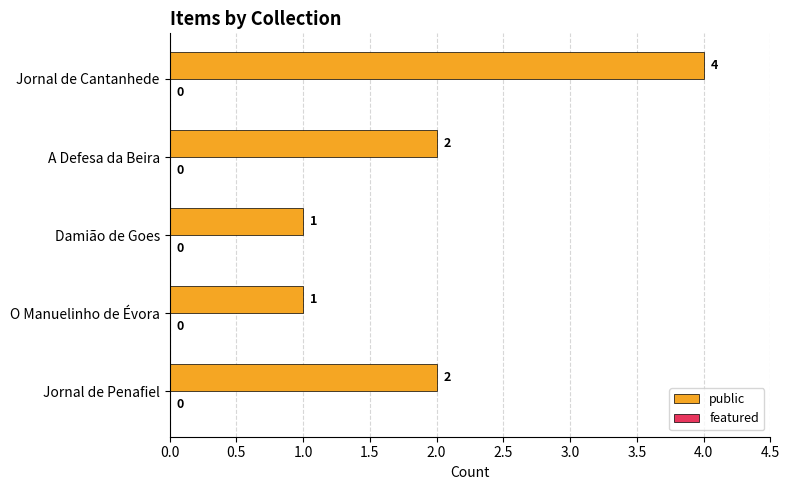

Between Jornal de Cantanhede and Damião de Goes, which is larger?

Jornal de Cantanhede